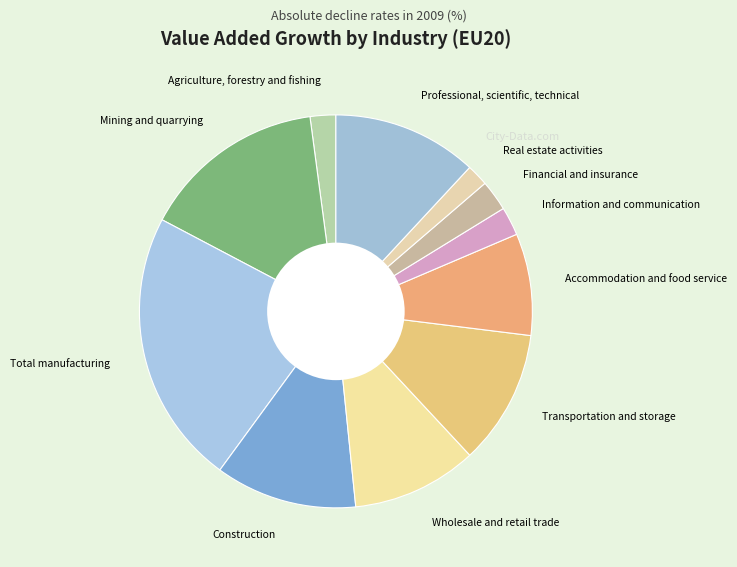

True or false: Real estate activities accounts for 2% of the total.

True